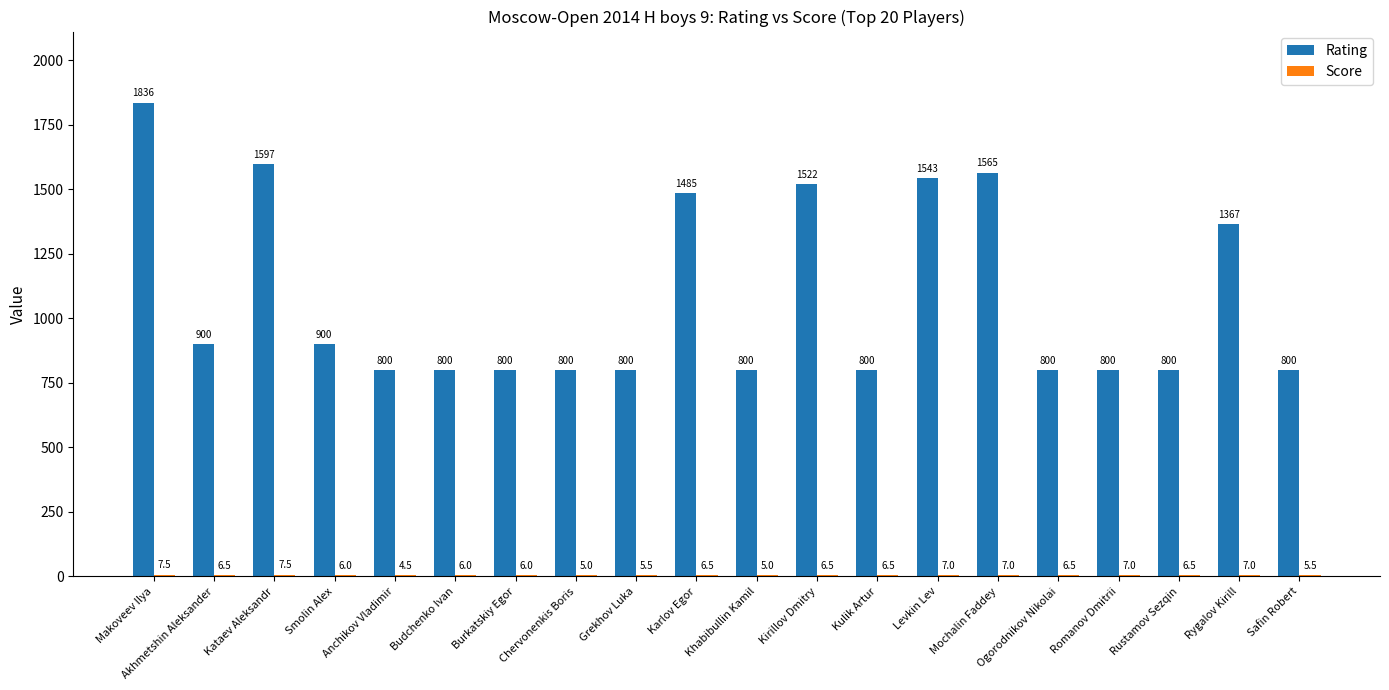

Read the Rating value at Mochalin Faddey.

1565.0